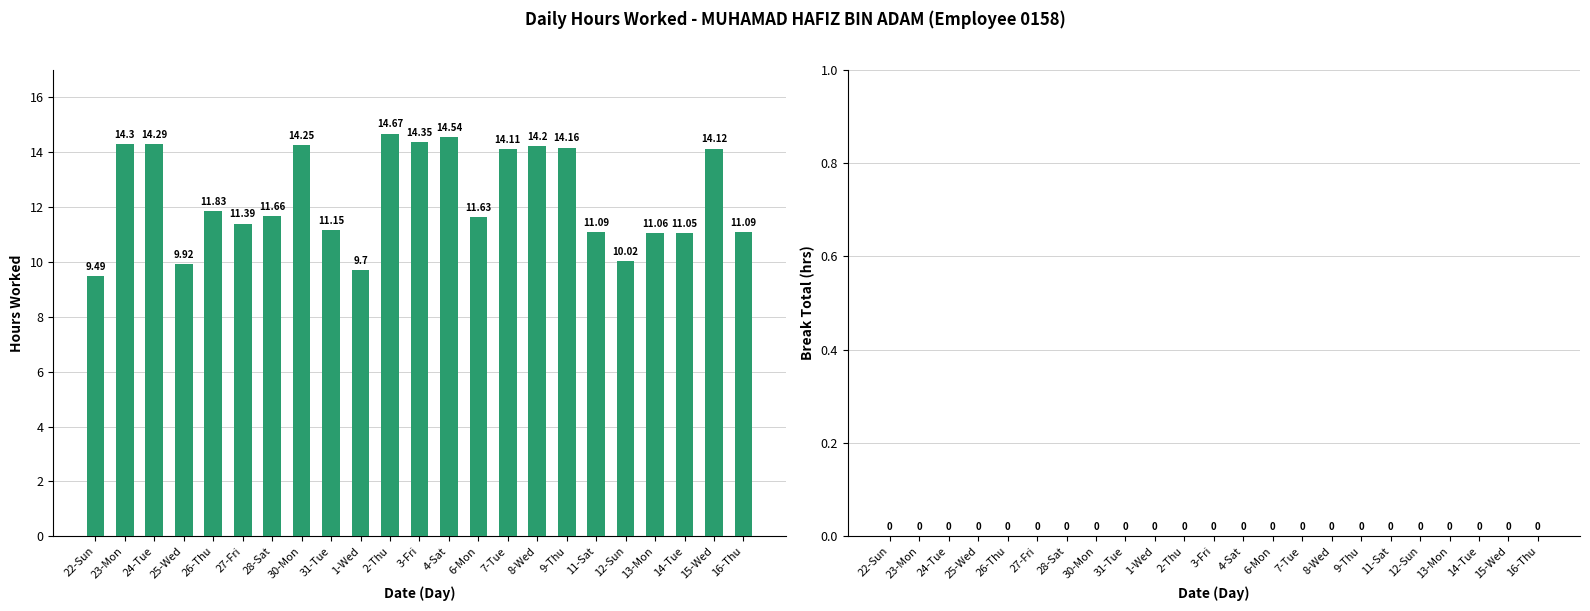

What is the change in value from 31-Tue to 2-Thu?

+3.5